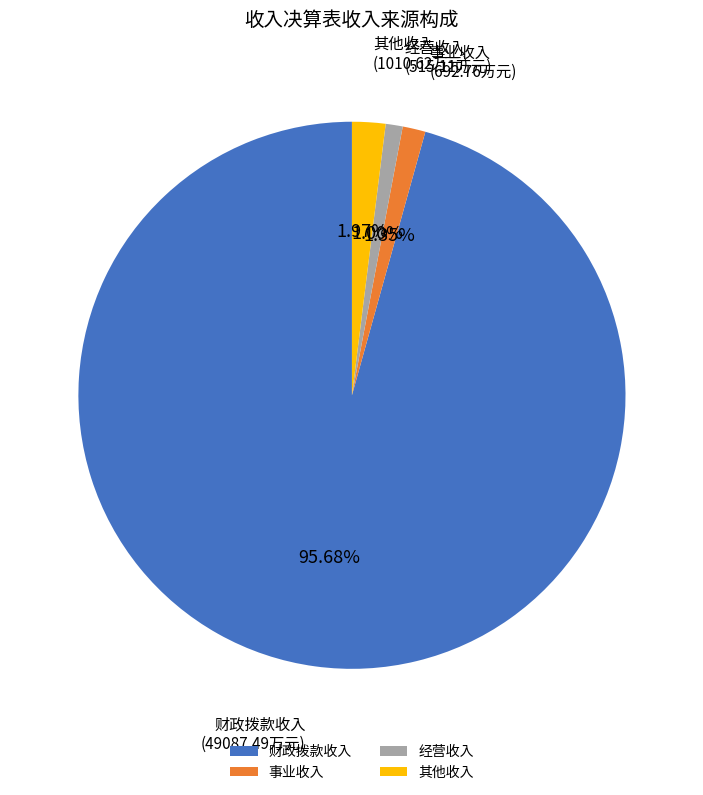

Which has a higher value, 财政拨款收入 or 经营收入?

财政拨款收入